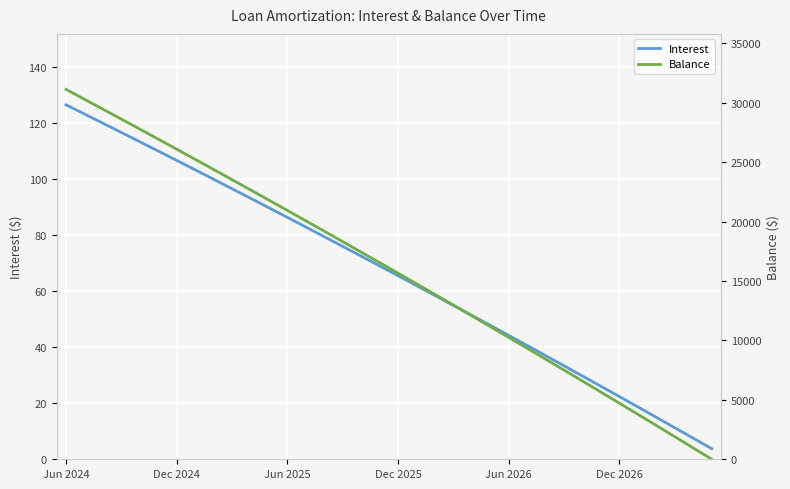

At how many categories does at least one series exceed 9341?

25